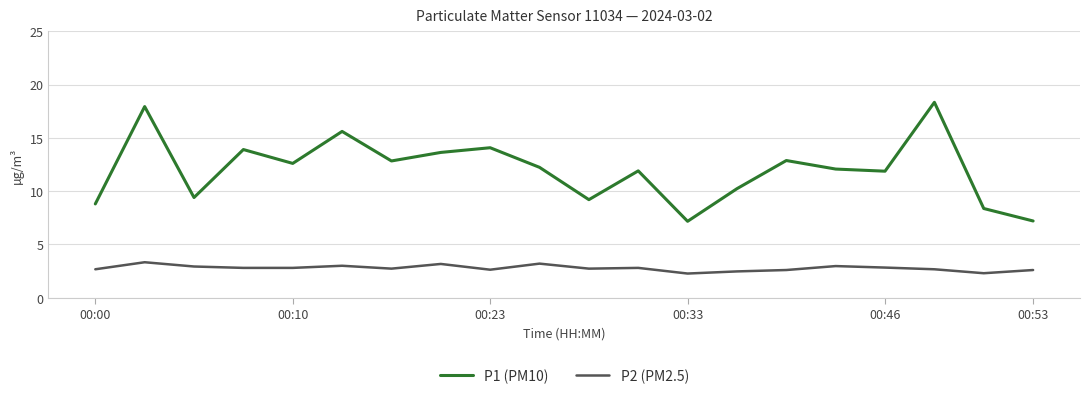

List the series in order of their overall mean, lowest first.

P2 (PM2.5), P1 (PM10)